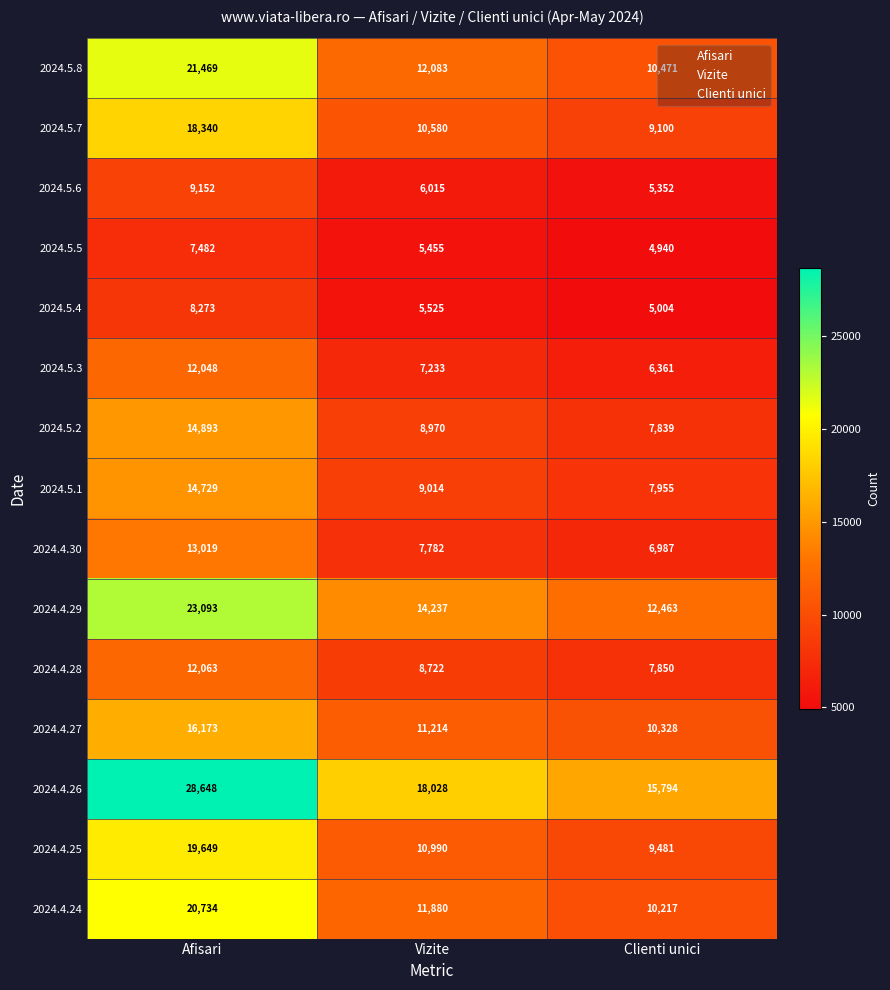

How many 2024.4.26 values are between 15794 and 28648?

3